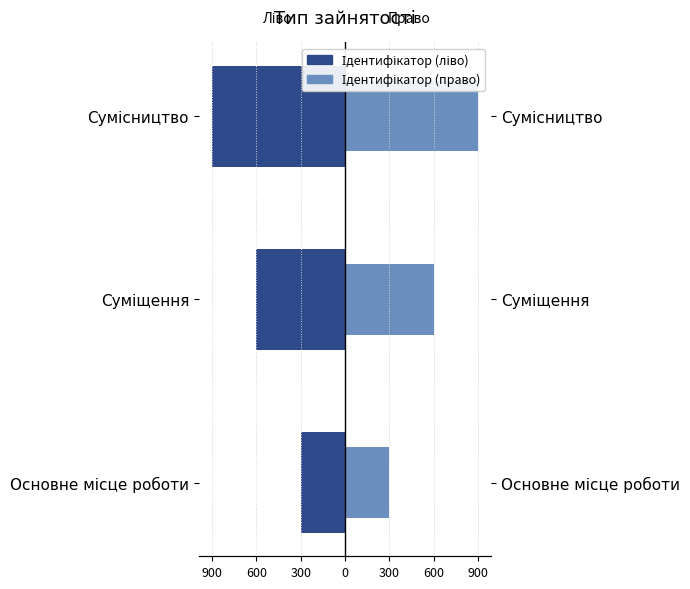

List the series in order of their overall mean, highest first.

Ідентифікатор (право), Ідентифікатор (ліво)